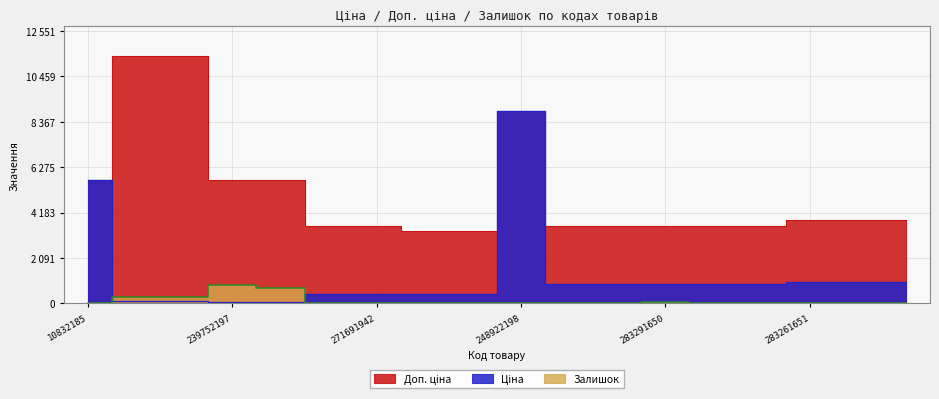

At 283291651, list the series in order from smallest to largest.

Залишок, Ціна, Доп. ціна